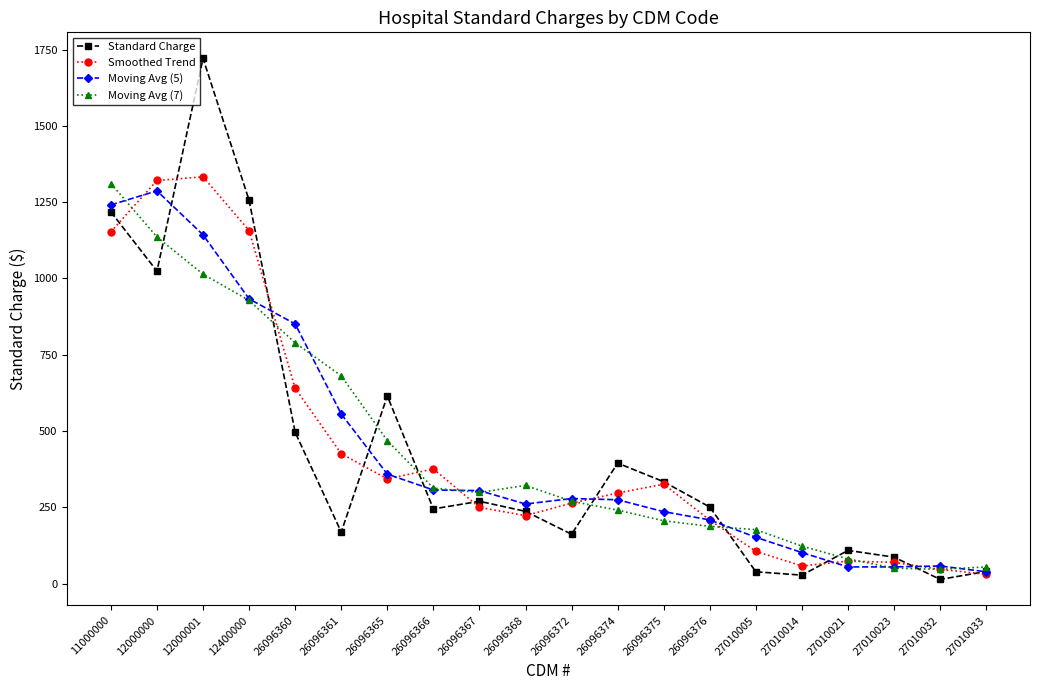

True or false: Smoothed Trend has more than 1 interior local peaks.

True